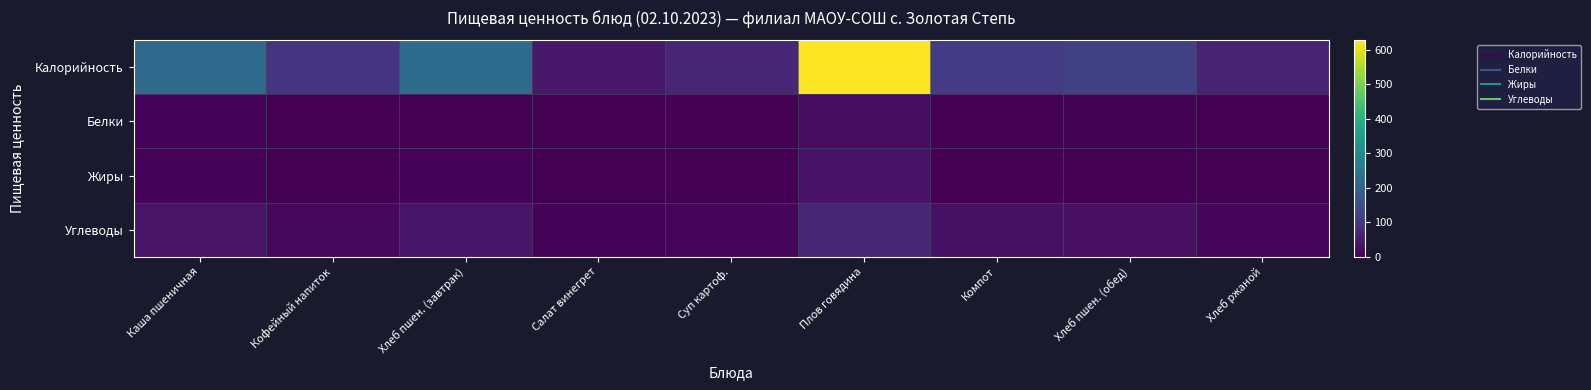

Count the number of categories in the chart.

9